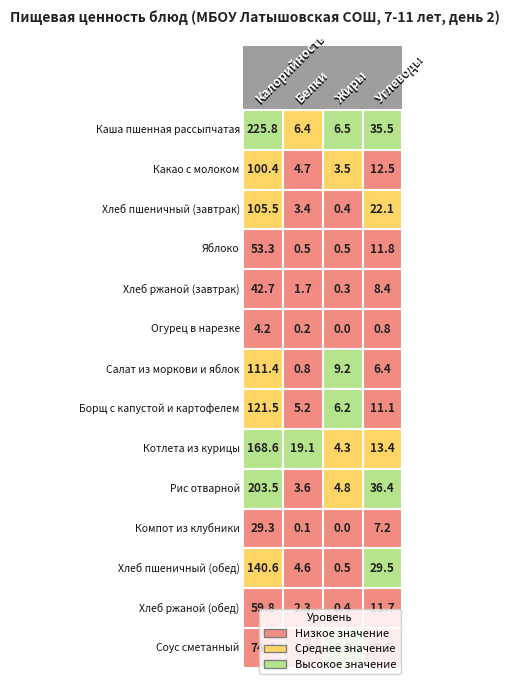

What is the difference between the maximum and minimum values in the Хлеб пшеничный (завтрак) series?

105.1